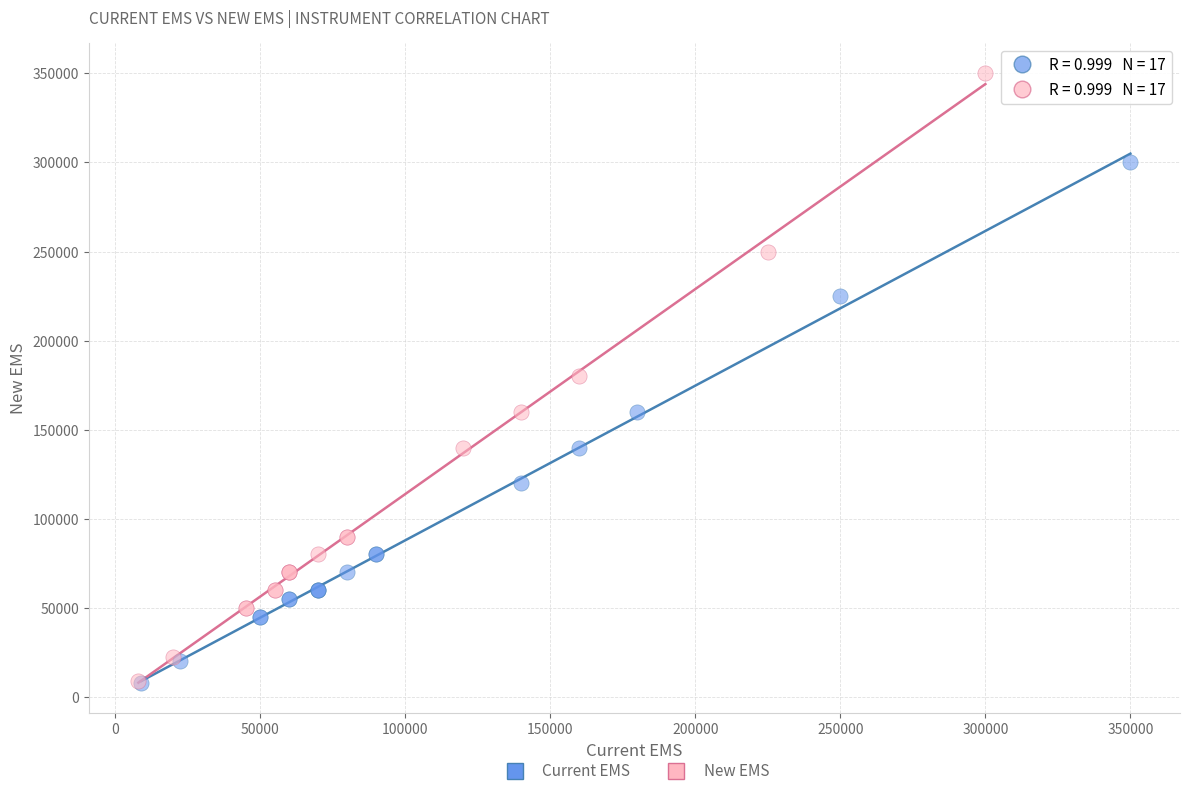

Which series contains the highest Y value?

New EMS